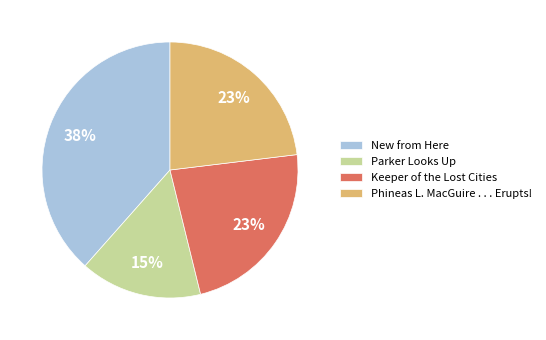

Do New from Here and Phineas L. MacGuire . . . Erupts! together represent more than half of the pie?

Yes